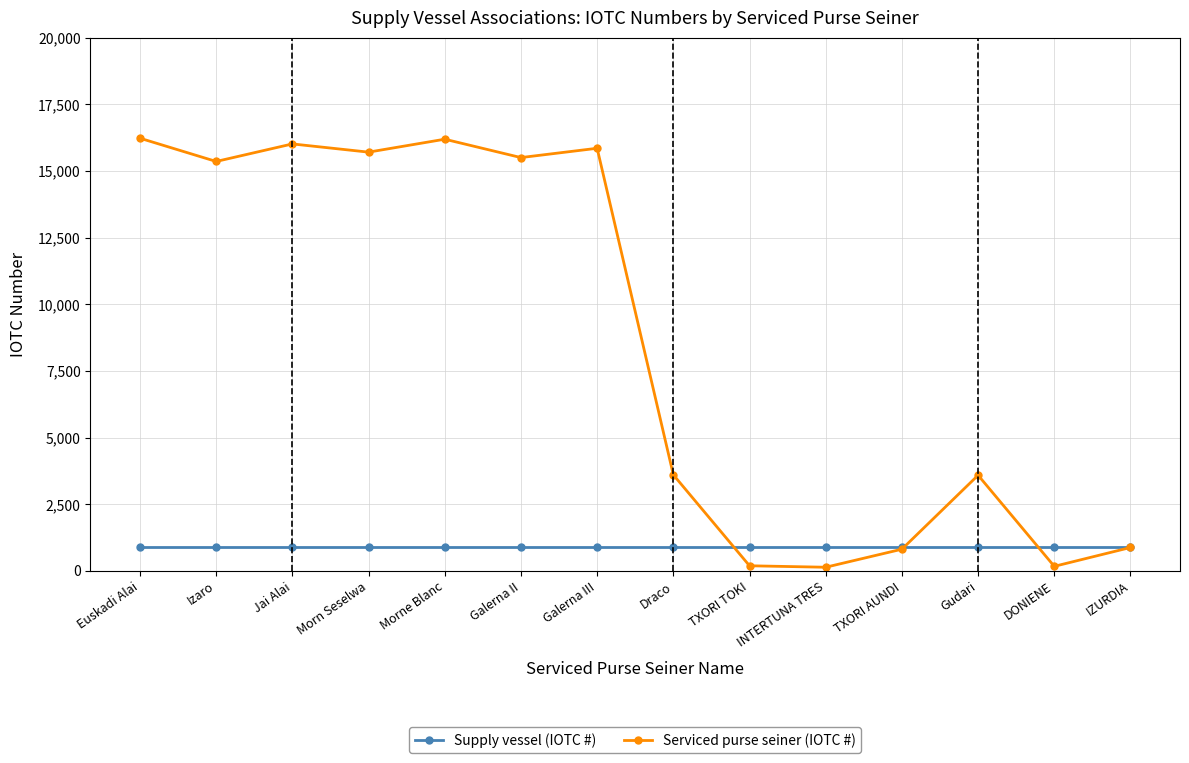

What is the total value across all series at Morne Blanc?

17109